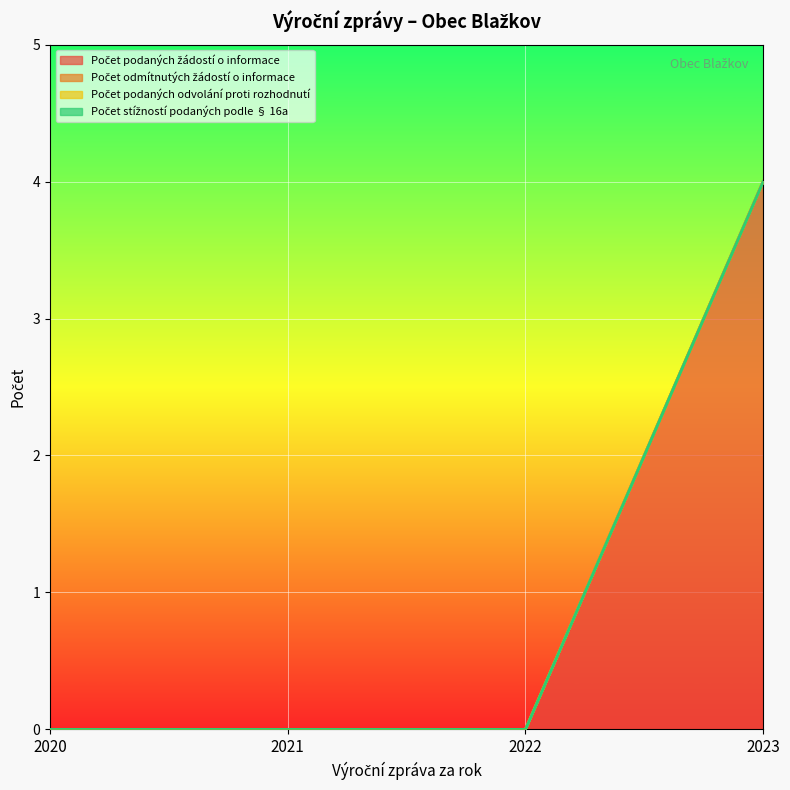

What is the spread (max minus min) of values at 2023?

4